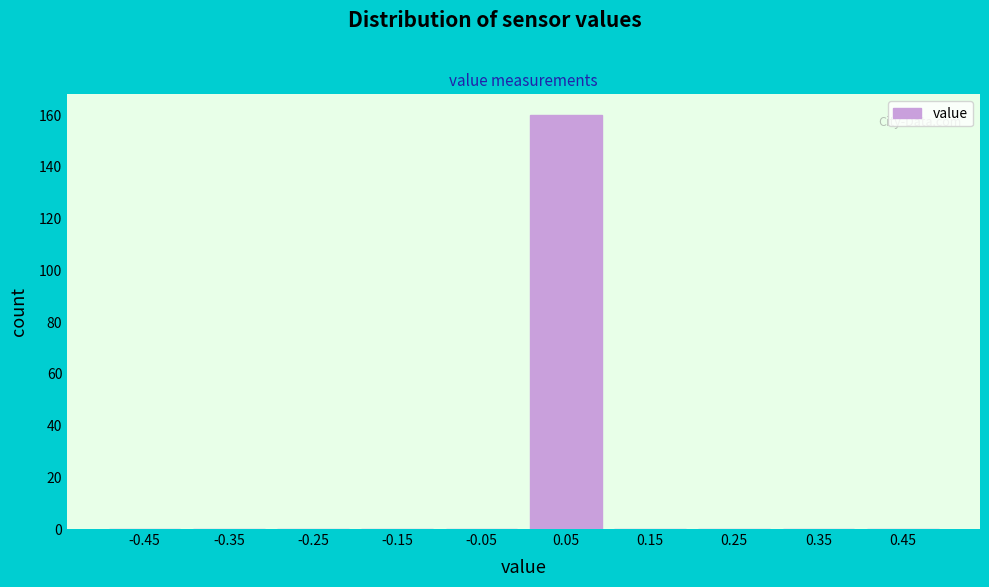

Reading left to right, list every bar in this chart as the range it spans on the x-axis followed by its height. The values are not printed on the chart, so give them approximately, as read against the axis.

-0.5 to -0.4: 0
-0.4 to -0.3: 0
-0.3 to -0.2: 0
-0.2 to -0.1: 0
-0.1 to 0.0: 0
0.0 to 0.1: 160
0.1 to 0.2: 0
0.2 to 0.3: 0
0.3 to 0.4: 0
0.4 to 0.5: 0